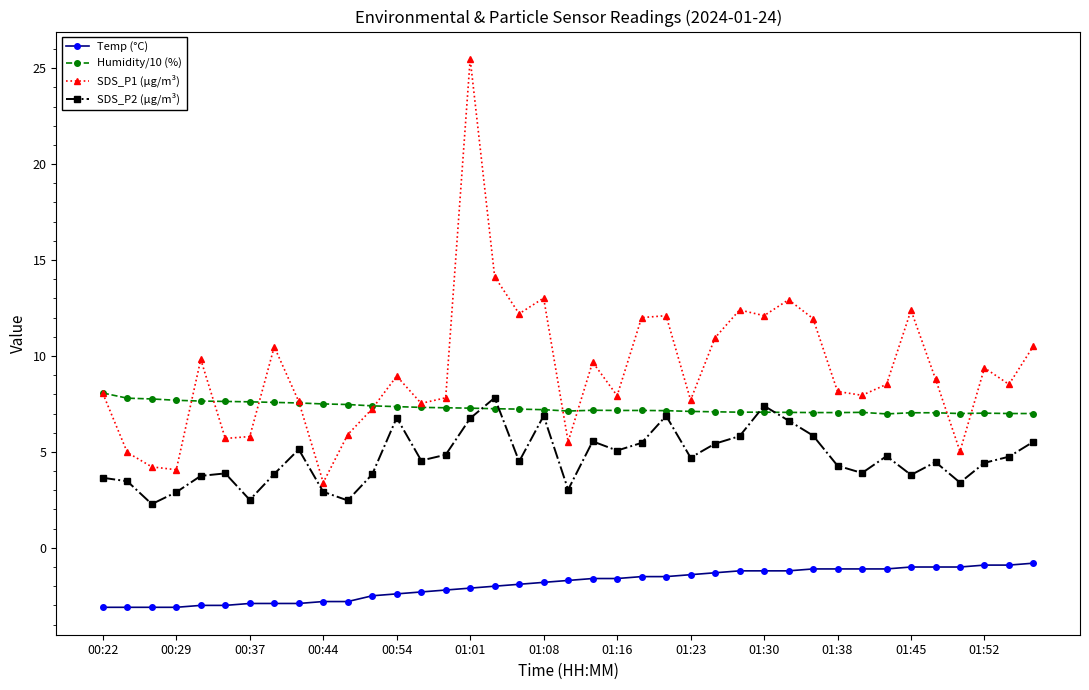

What is the minimum value for SDS_P2 (µg/m³)?

2.3